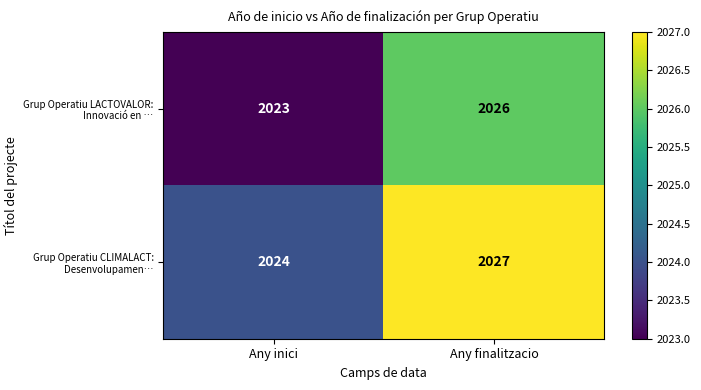

Rank the series by their maximum value, from lowest to highest.

Grup Operatiu LACTOVALOR: Innovació en …, Grup Operatiu CLIMALACT: Desenvolupamen…